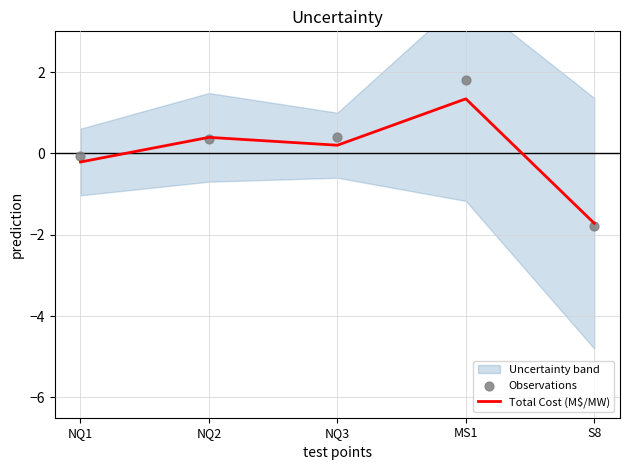

Which series has the largest Y range (max minus min)?

Observations